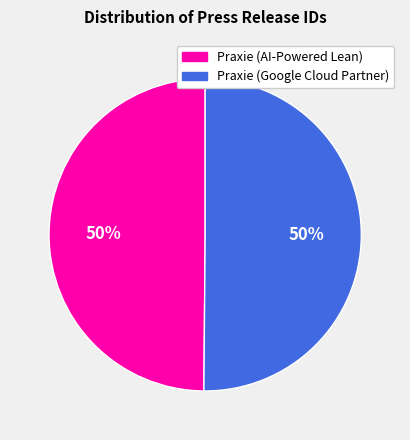

Is the sum of Praxie (AI-Powered Lean) and Praxie (Google Cloud Partner) greater than half?

Yes